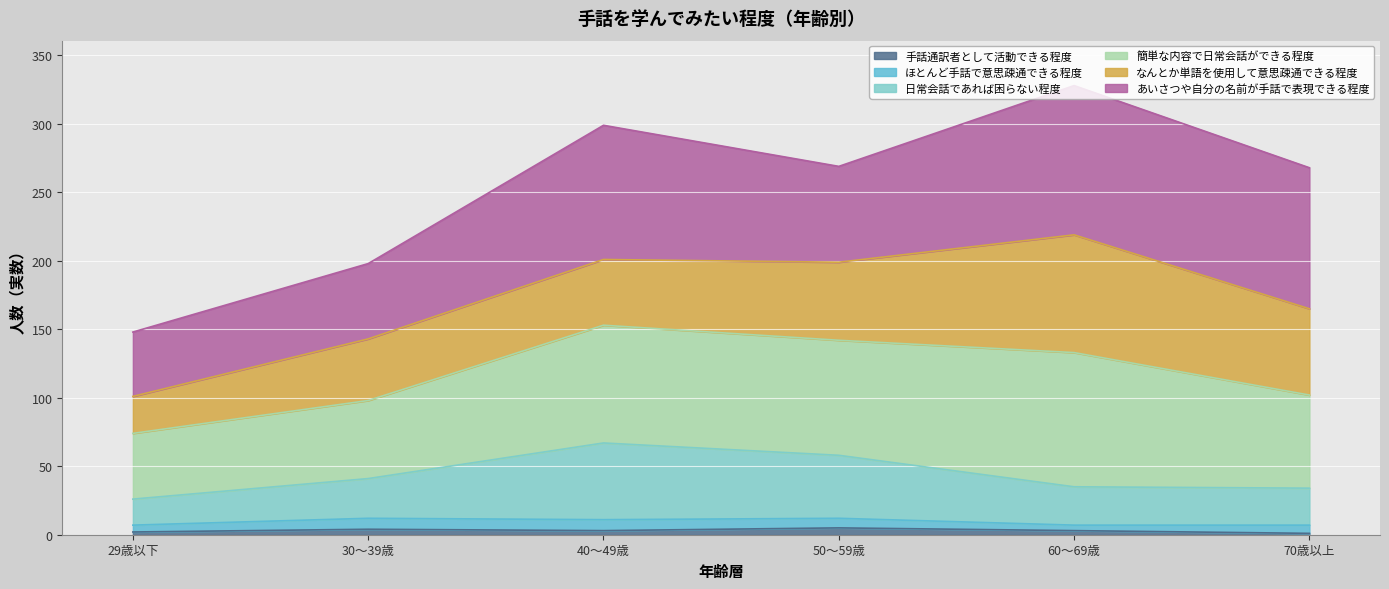

What is the label of the 6th point from the right?

29歳以下